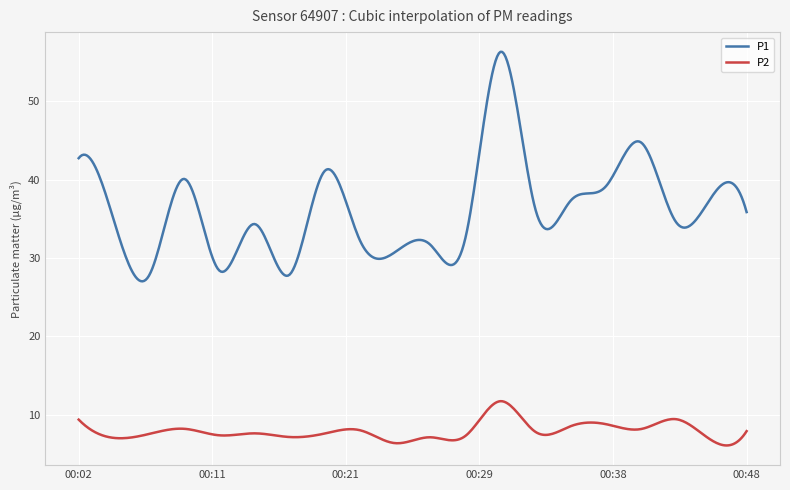

Which series has the widest spread of values?

P1